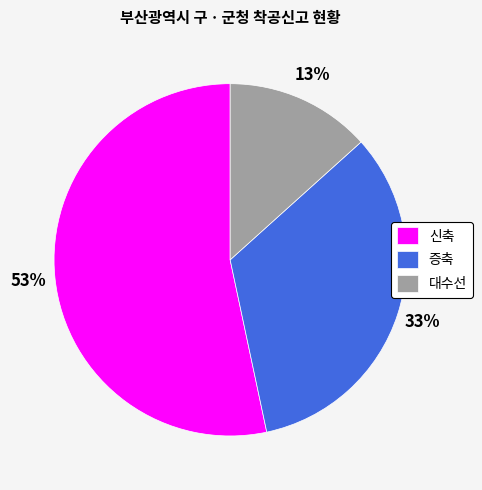

Count the number of slices in the pie.

3